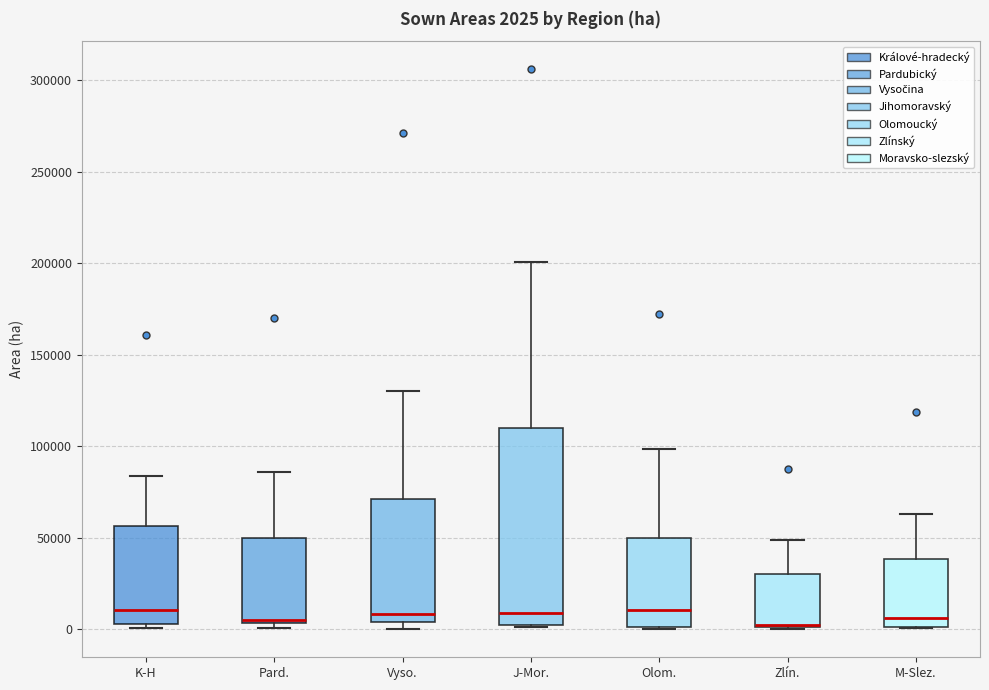

Comparing the boxes themselves (not the whiskers), which one is the tallest?

J-Mor.